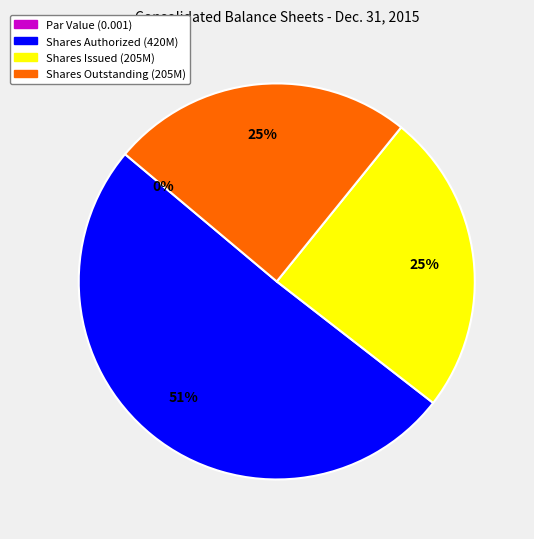

Is it true that Common Stock, Par Value is 0% of the pie?

True